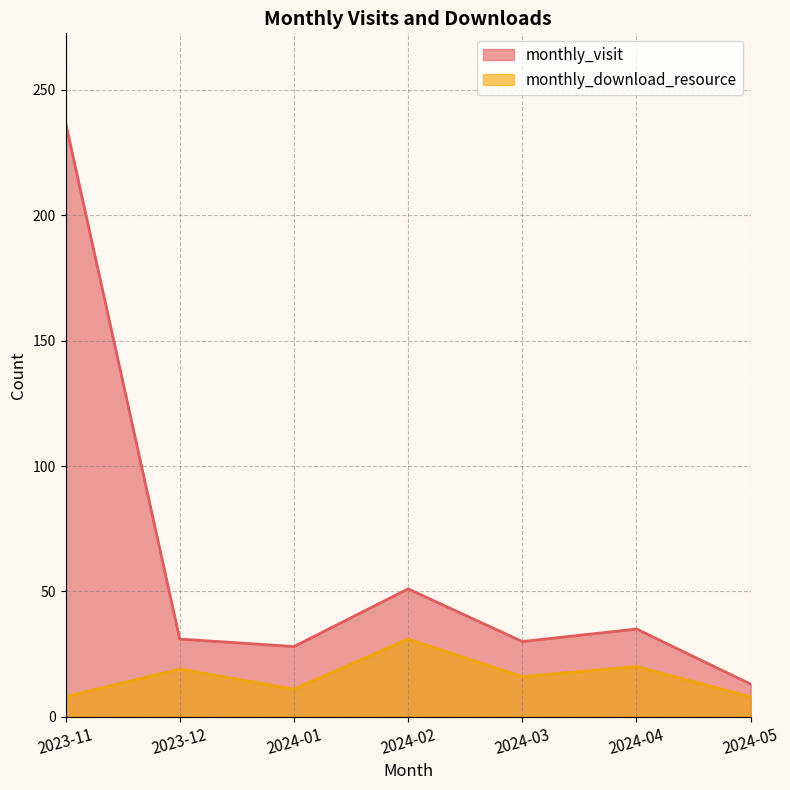

Where is the first local maximum for monthly_visit?

2024-02